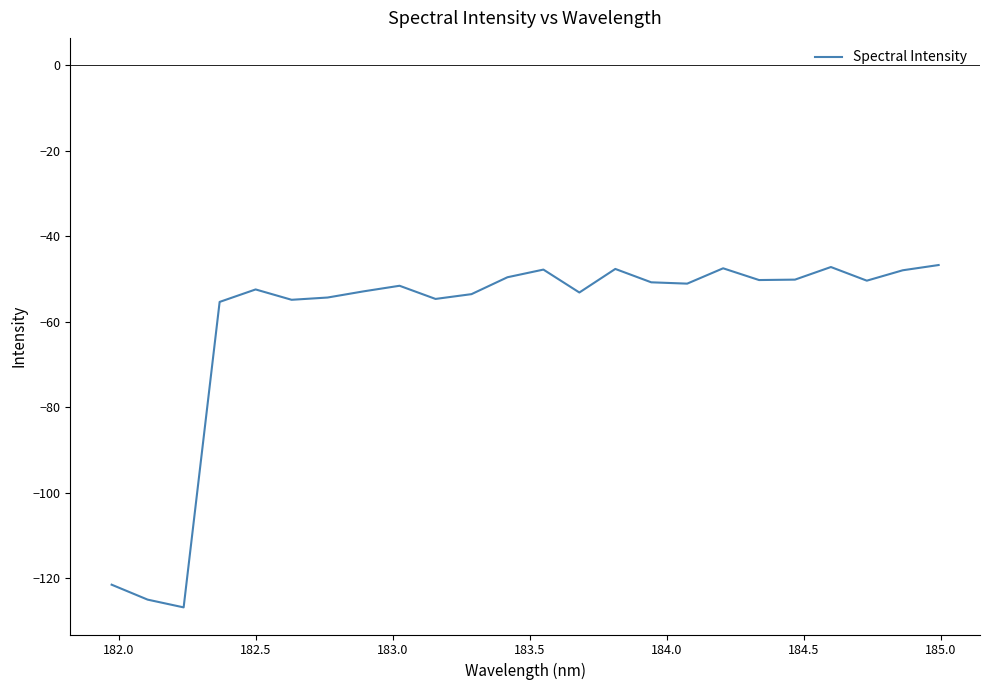

What is the difference between the maximum and minimum values?

80.0